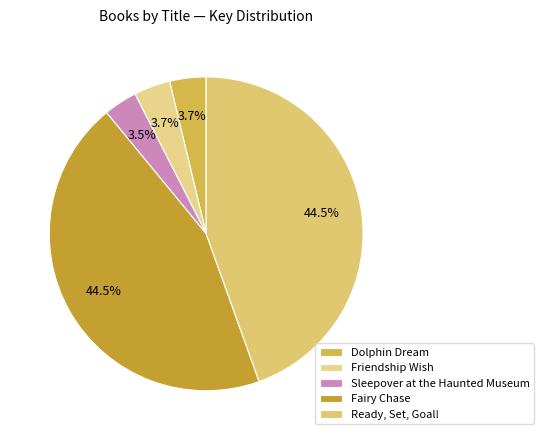

To the nearest percent, what portion does Friendship Wish represent?

4%